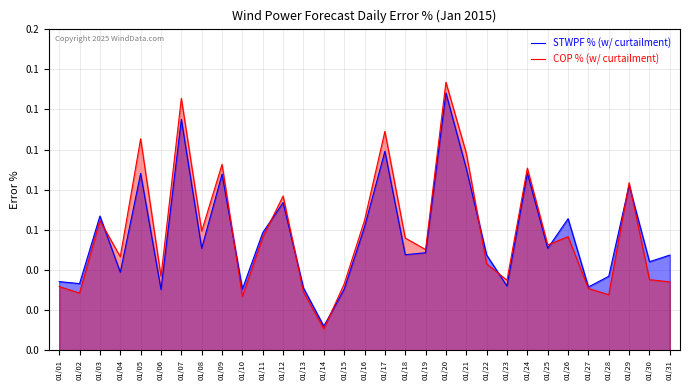

What is the average value of the STWPF % (w/ curtailment) series?

0.1